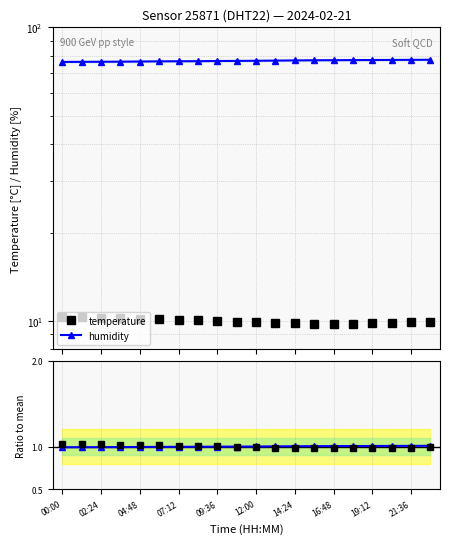

At which category does the chart reach its peak across all series?

19